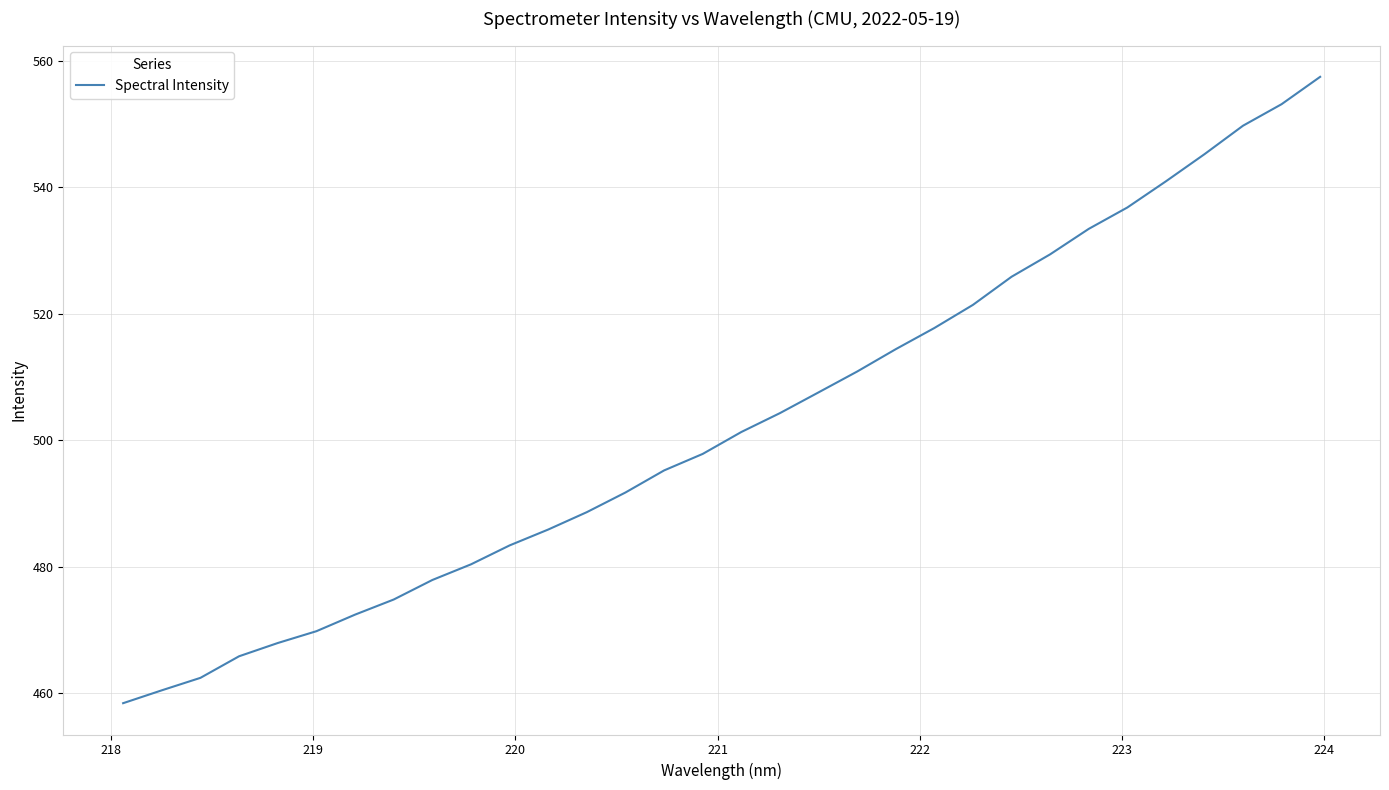

What is the maximum value shown in the chart?

557.4